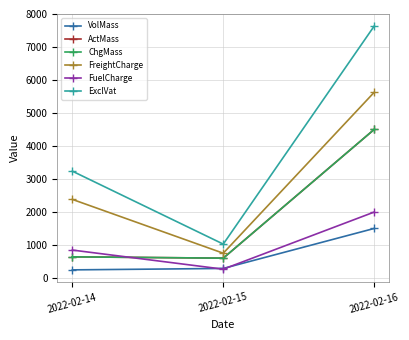

What is the difference between the maximum and minimum values in the ActMass series?

3900.0